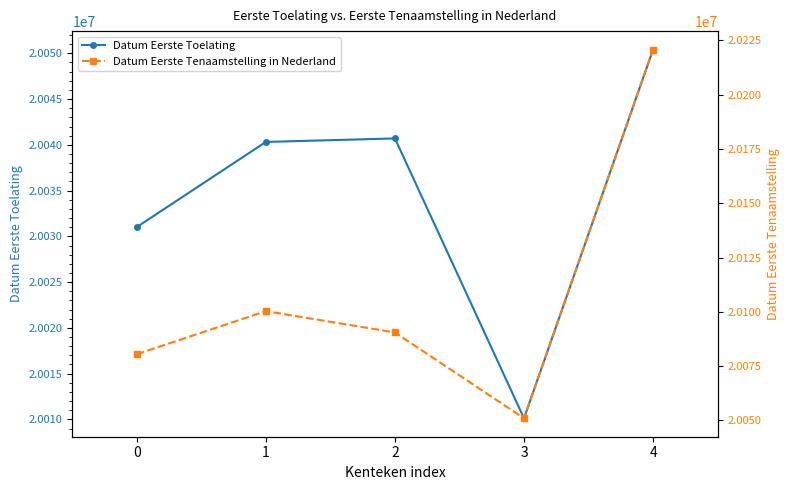

What is the average value of the Datum Eerste Tenaamstelling in Nederland series?

20108614